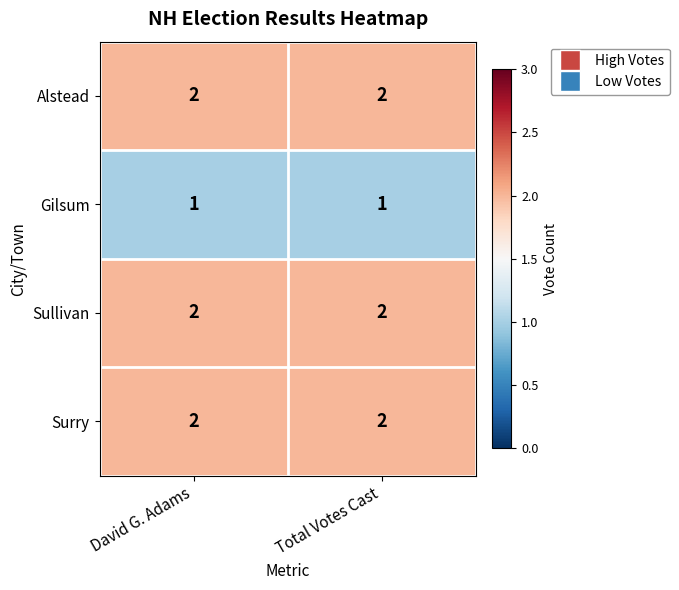

What is the sum of all Sullivan values?

4